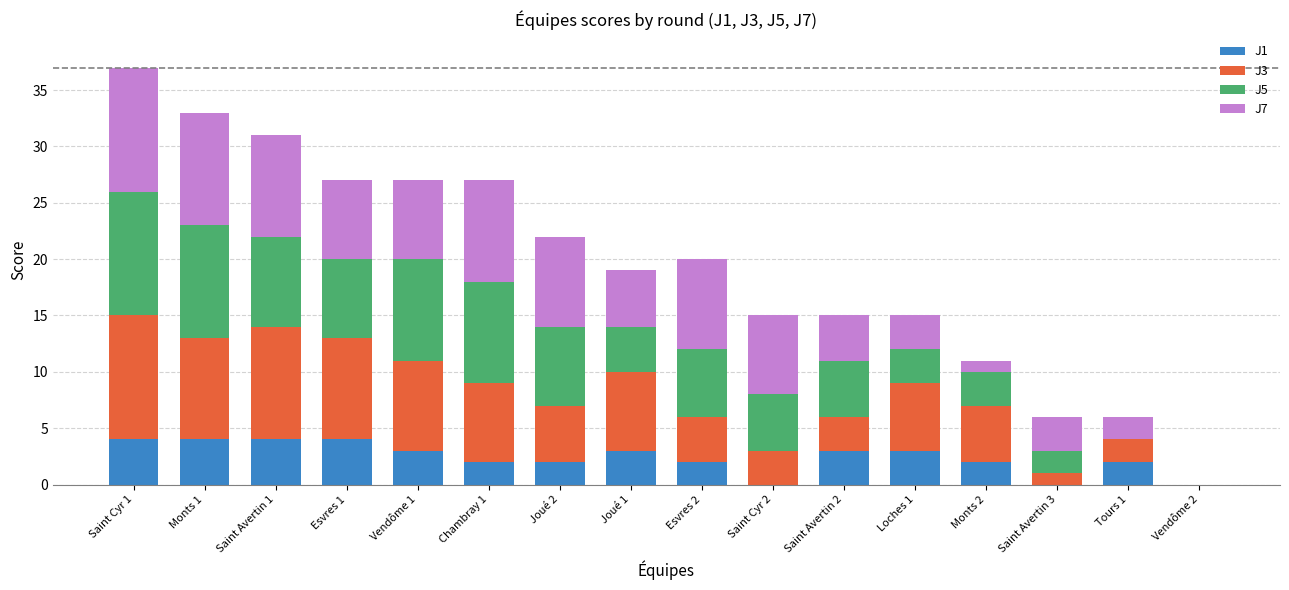

At which category is the sum across all series the highest?

Saint Cyr 1